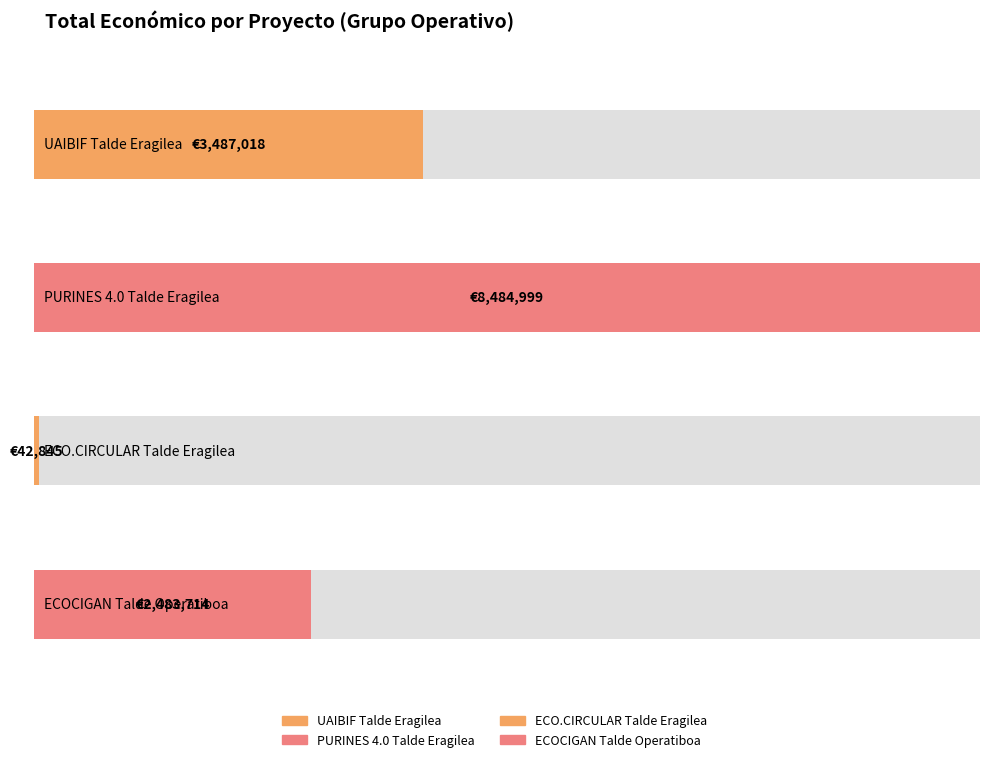

What value does the data have at PURINES 4.0 Talde Eragilea, to the nearest 10?

8485000